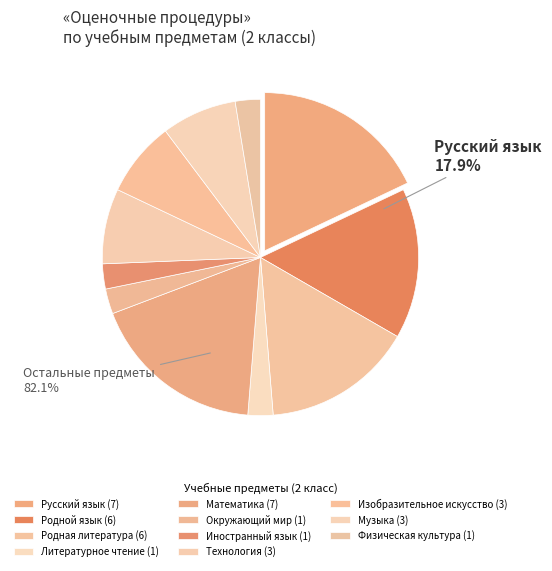

Rank the categories by value from lowest to highest.

Литературное чтение, Окружающий мир, Иностранный язык, Физическая культура, Технология, Изобразительное искусство, Музыка, Родной язык, Родная литература, Русский язык, Математика